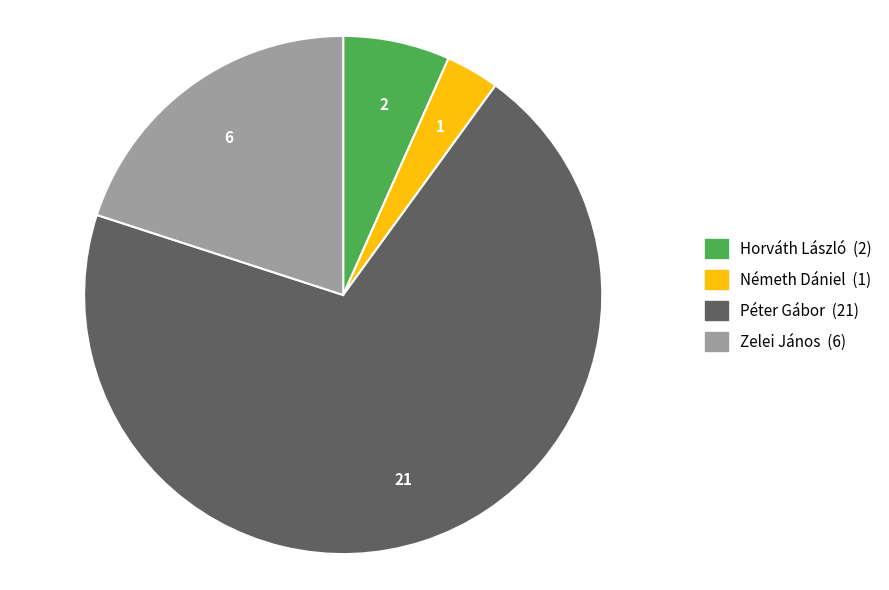

What is the largest slice in the pie chart?

Péter Gábor